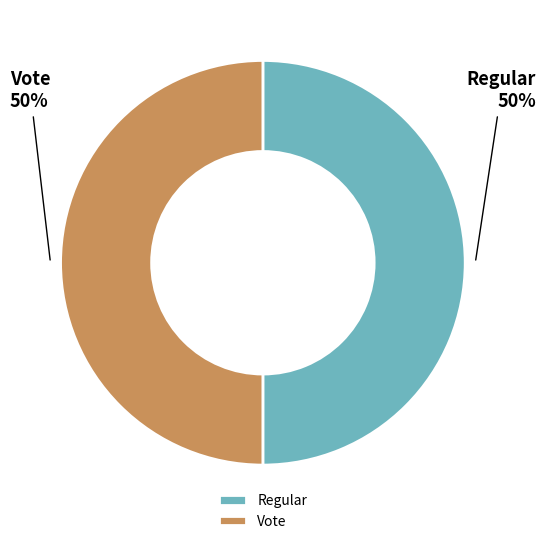

How many slices are in this pie chart?

2